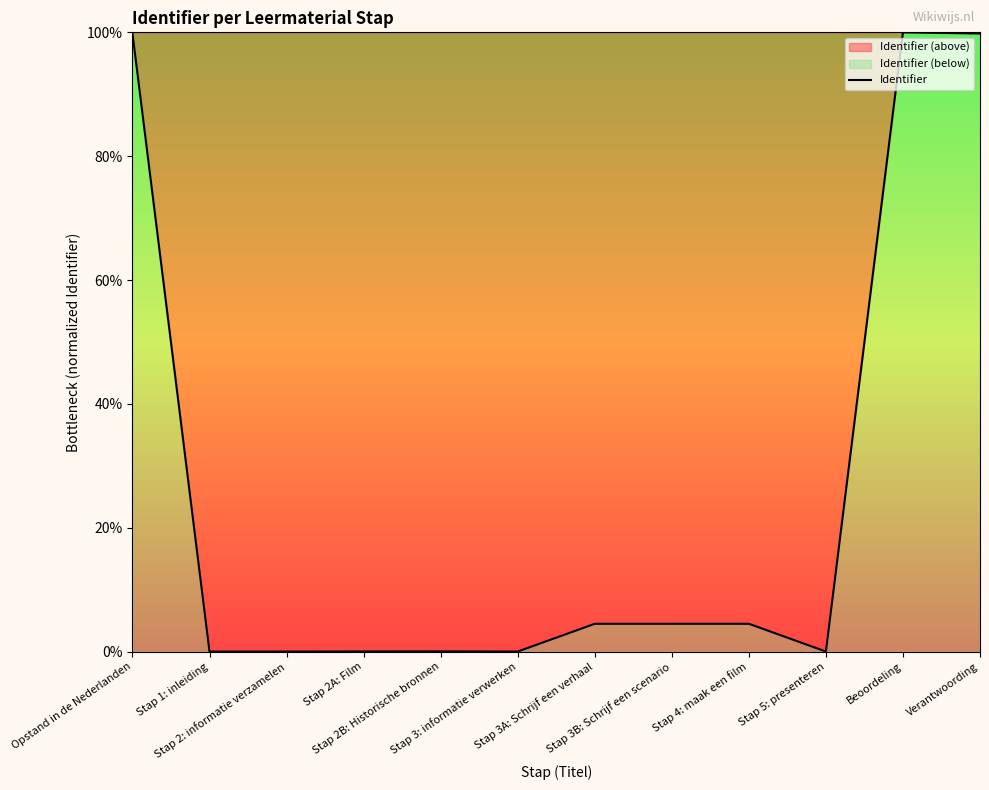

At which label does the data first exceed 4?

Opstand in de Nederlanden